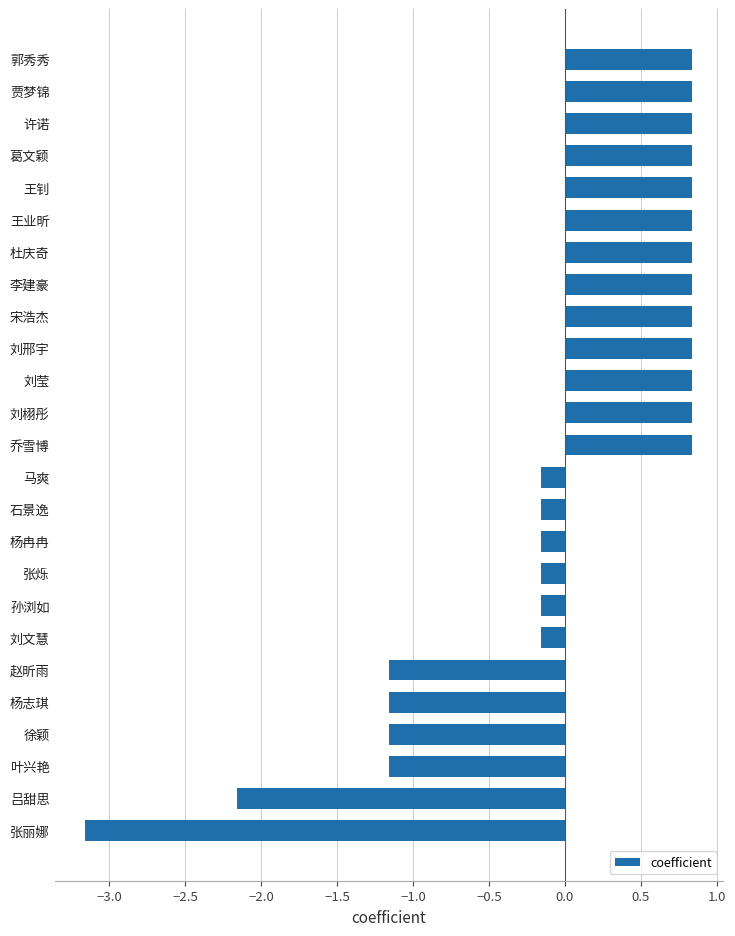

What is the difference between the maximum and minimum values?

4.0